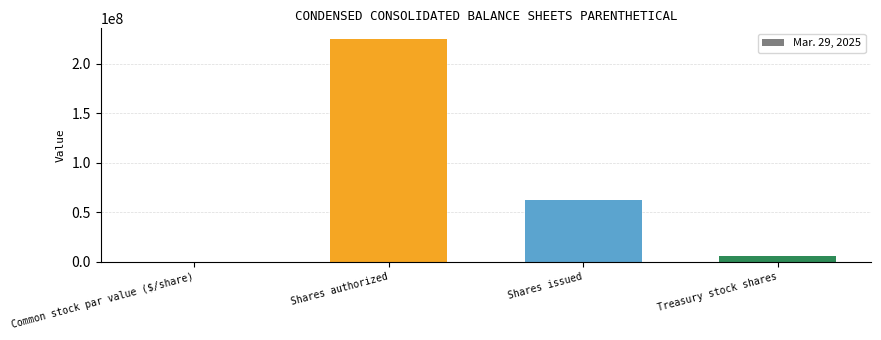

Where is the data nearest to the value 112200000?

Shares issued